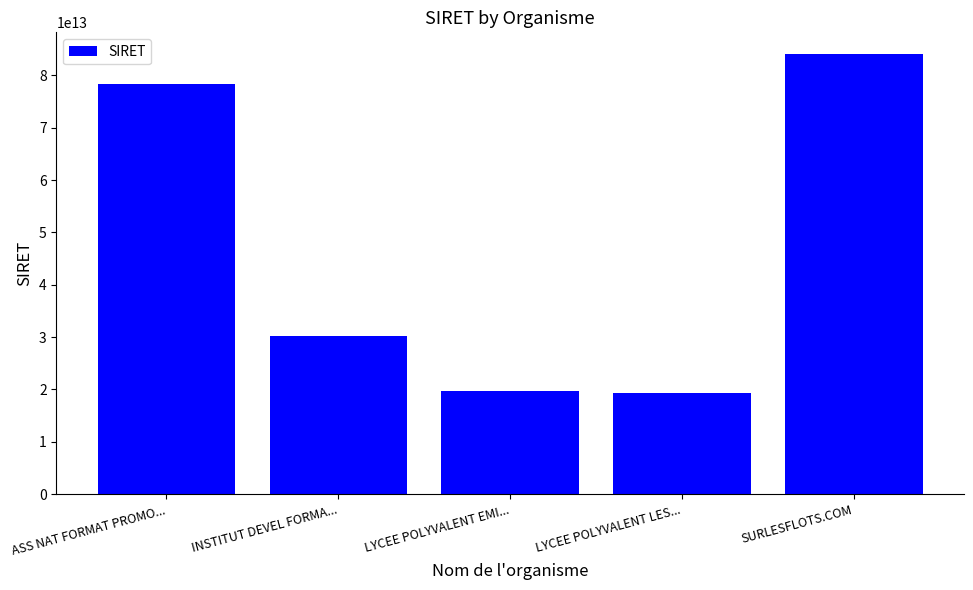

At which category does the chart reach its peak across all series?

SURLESFLOTS.COM